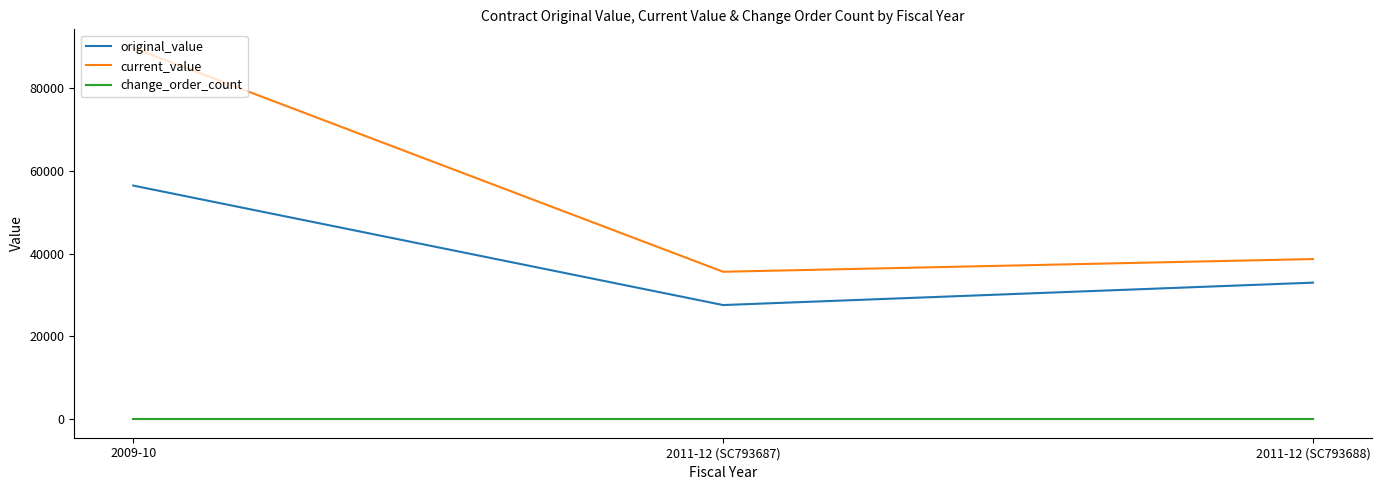

Rank the series at 2011-12 (SC793687) from lowest to highest value.

change_order_count, original_value, current_value